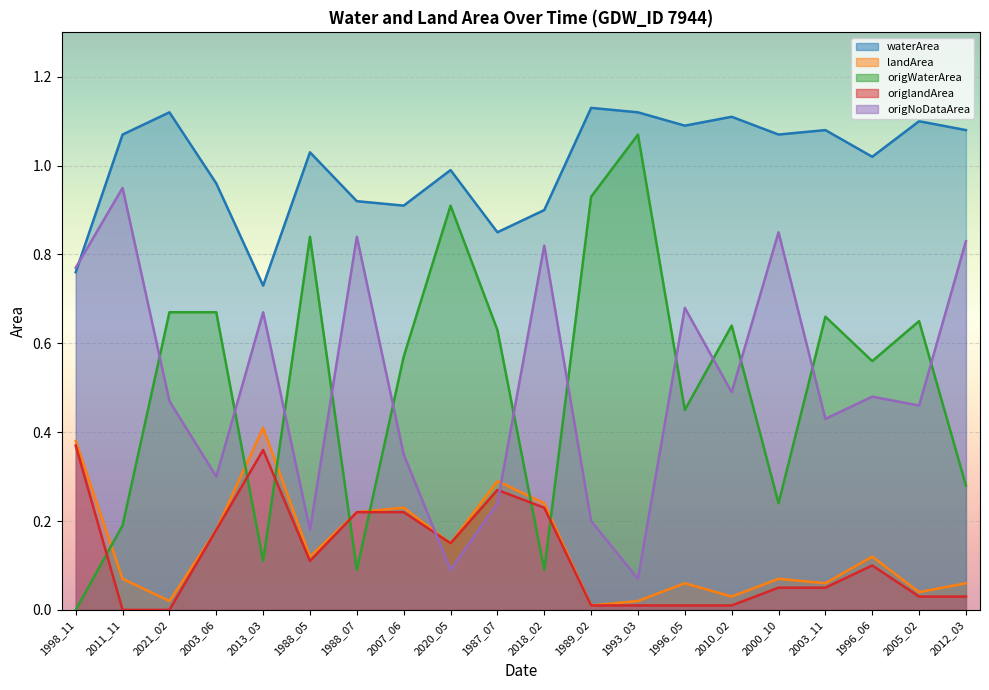

Which series has the largest range (max minus min)?

origWaterArea